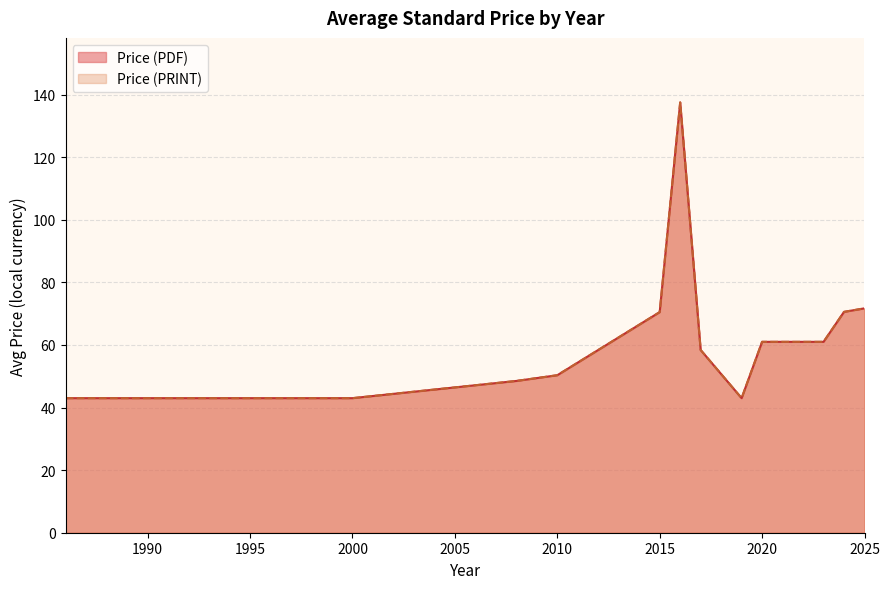

Which label corresponds to the smallest value in the chart?

1986